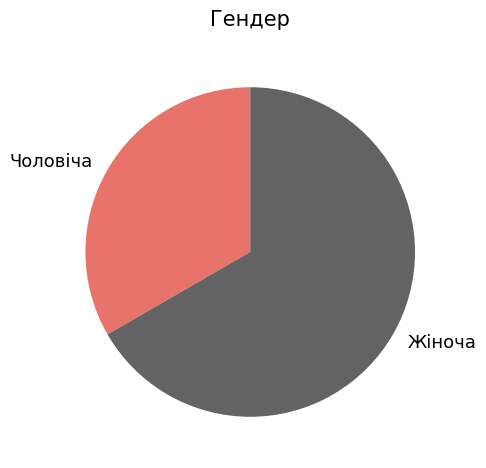

Does any single category account for the majority?

Yes